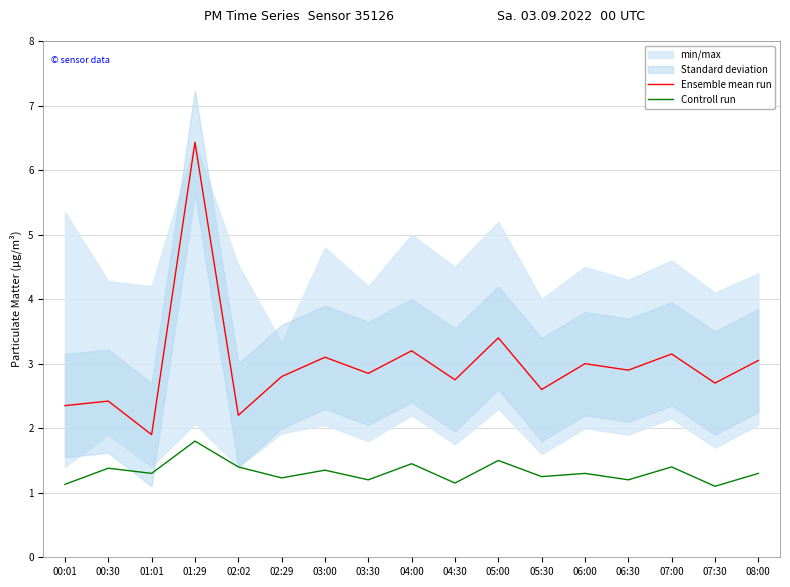

At which category does the chart reach its minimum across all series?

07:30